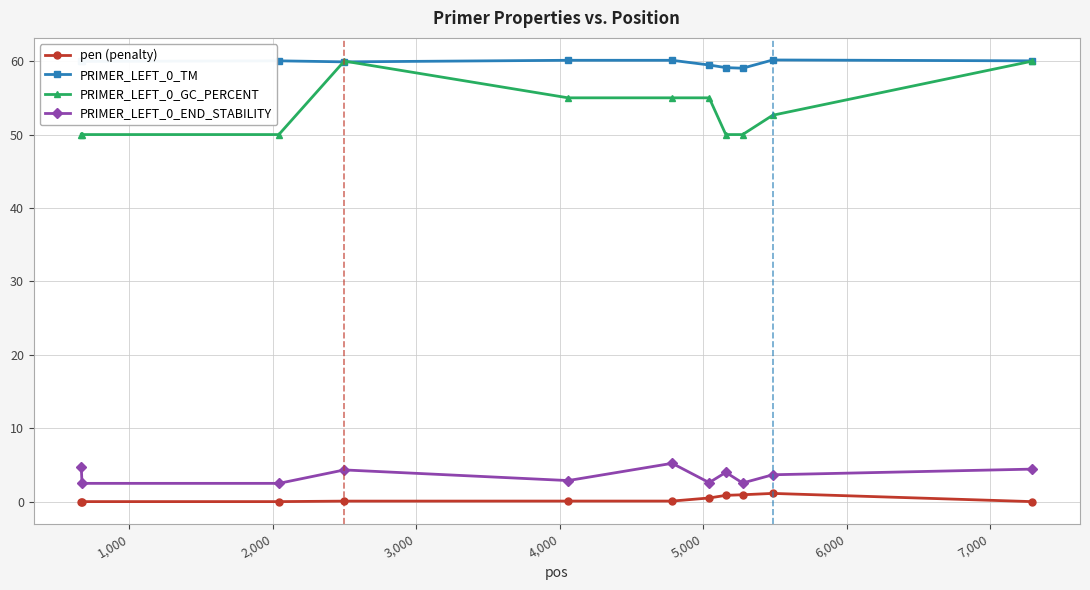

What is the value of the PRIMER_LEFT_0_GC_PERCENT point at the 6th from the left?

55.0